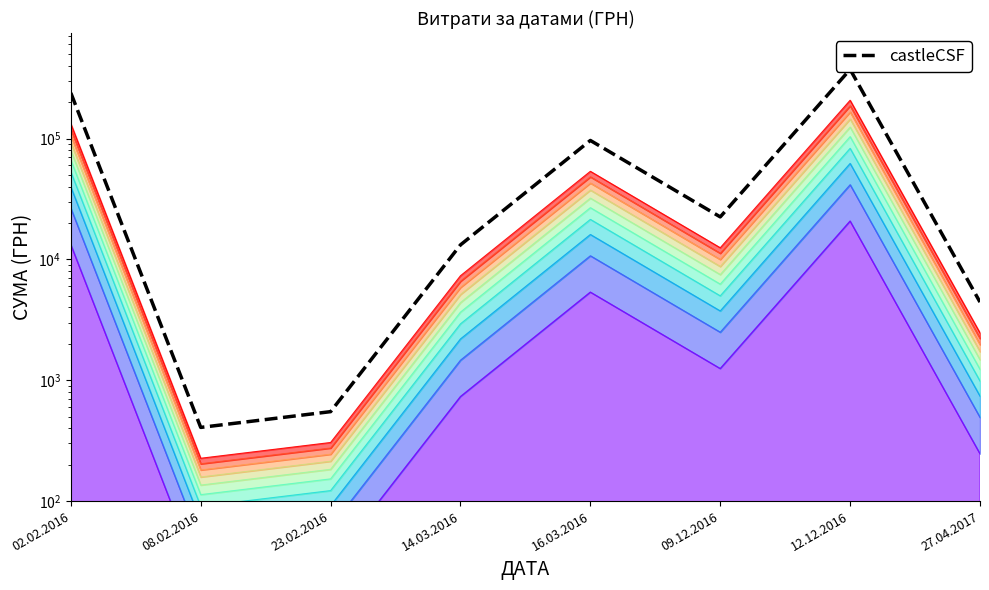

Where does the data first go above 22464?

02.02.2016